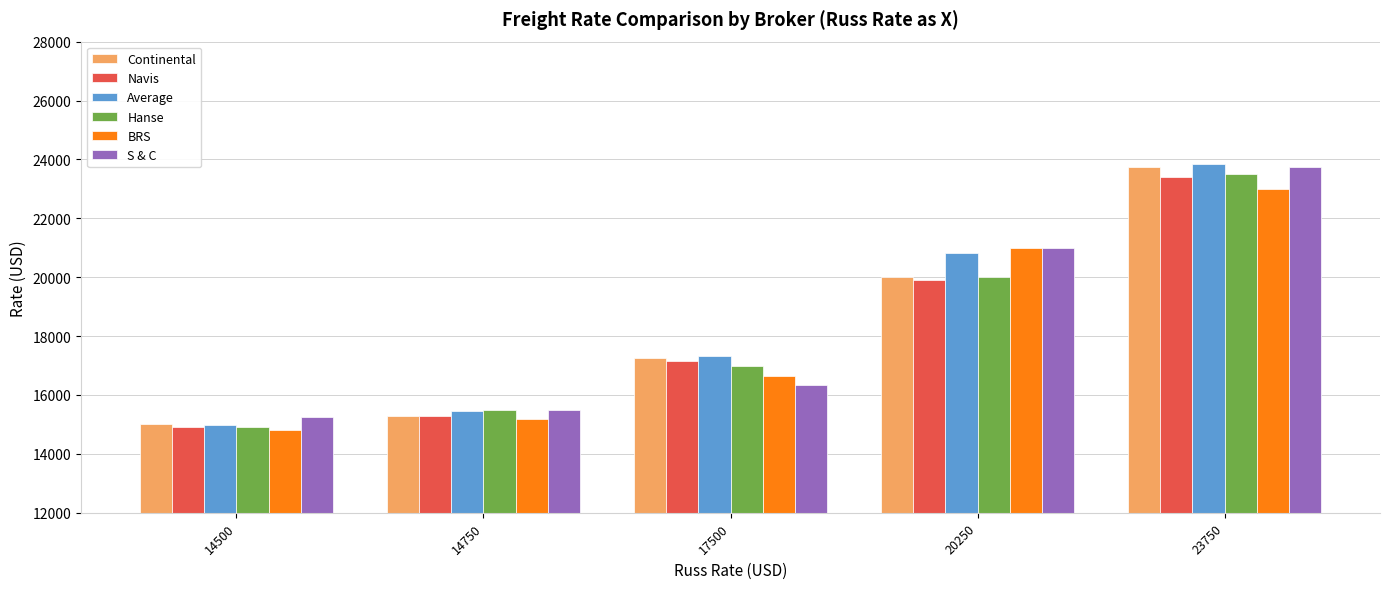

Count the number of categories in the chart.

5